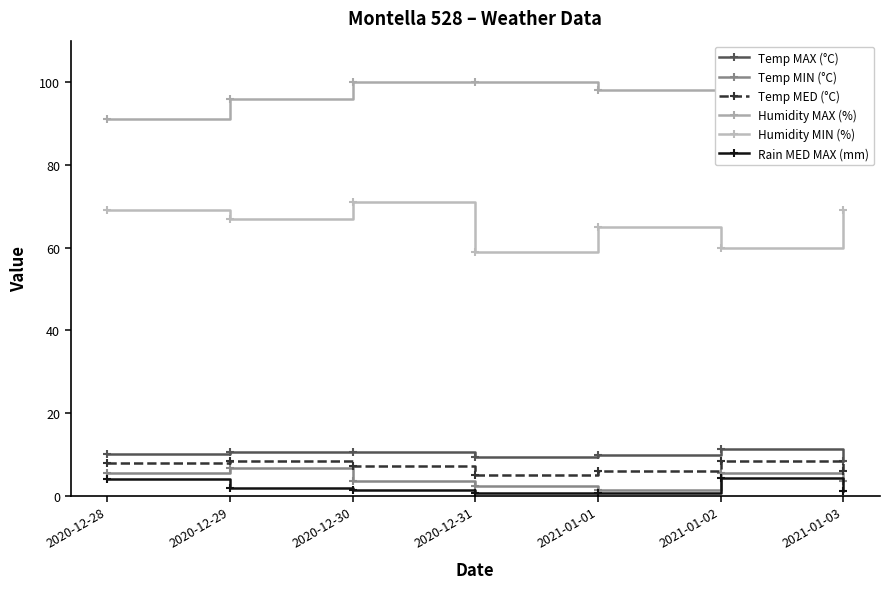

The Humidity MIN (%) series shows 37.2 at 2021-01-01. True or false?

False